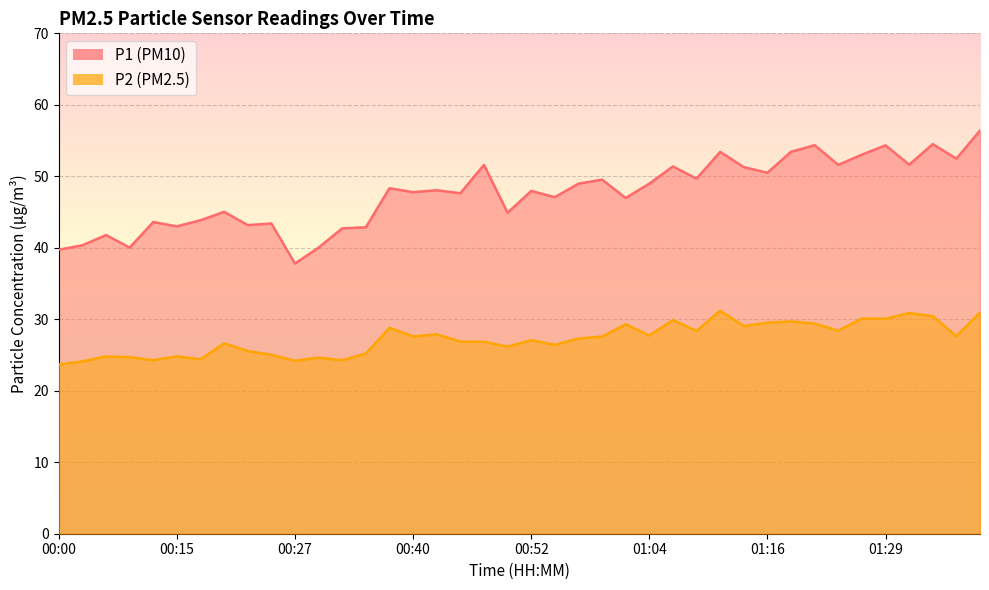

How many lines are shown in the chart?

2